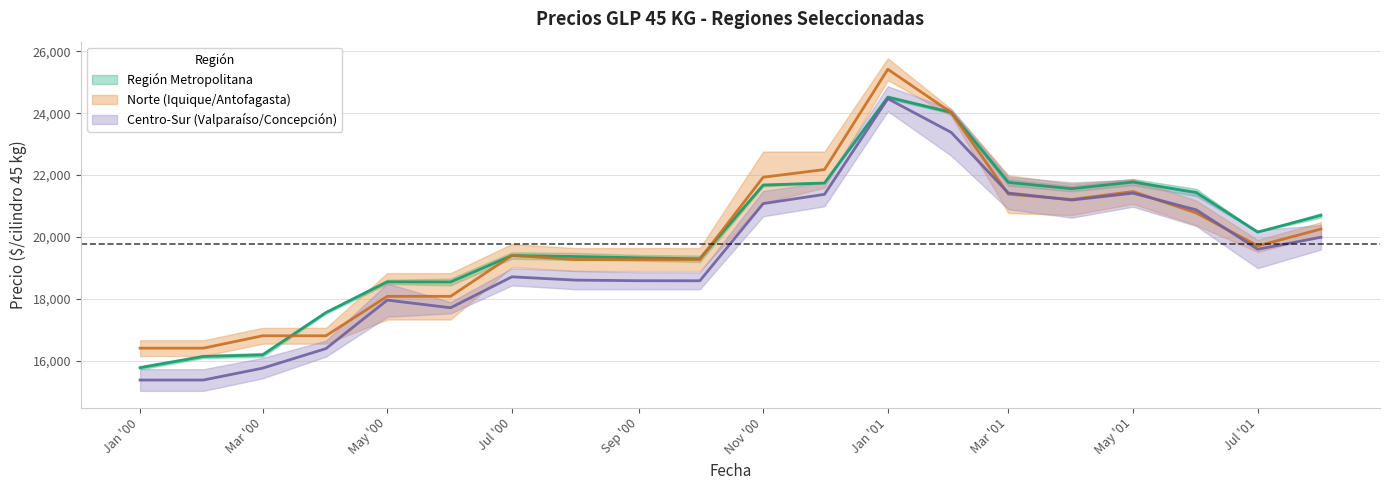

What is the sum of all GLP Catalítico RM values?

399476.5